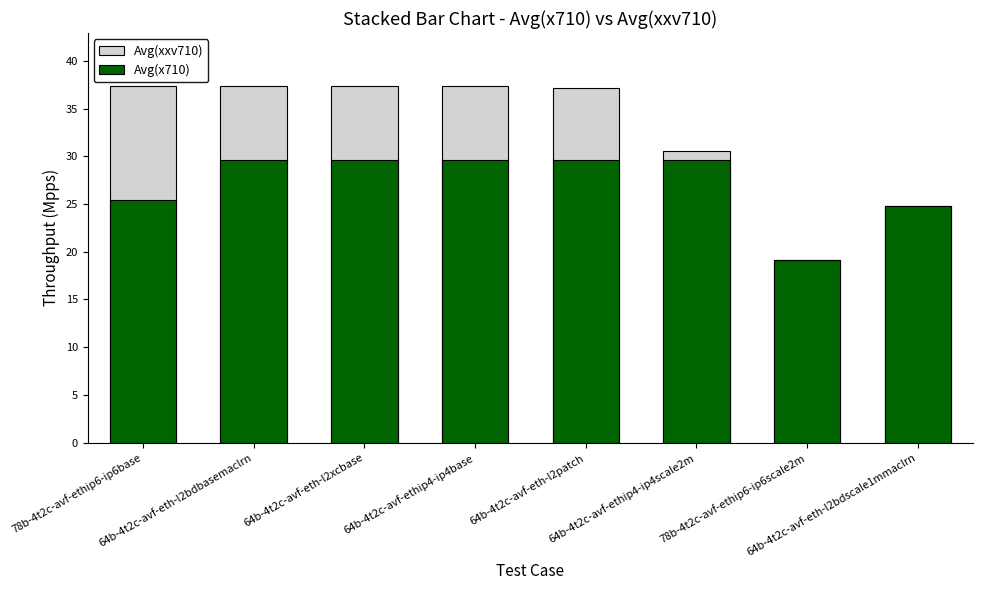

Is it true that Avg(x710) equals 9.3 at 64b-4t2c-avf-eth-l2bdbasemaclrn?

False